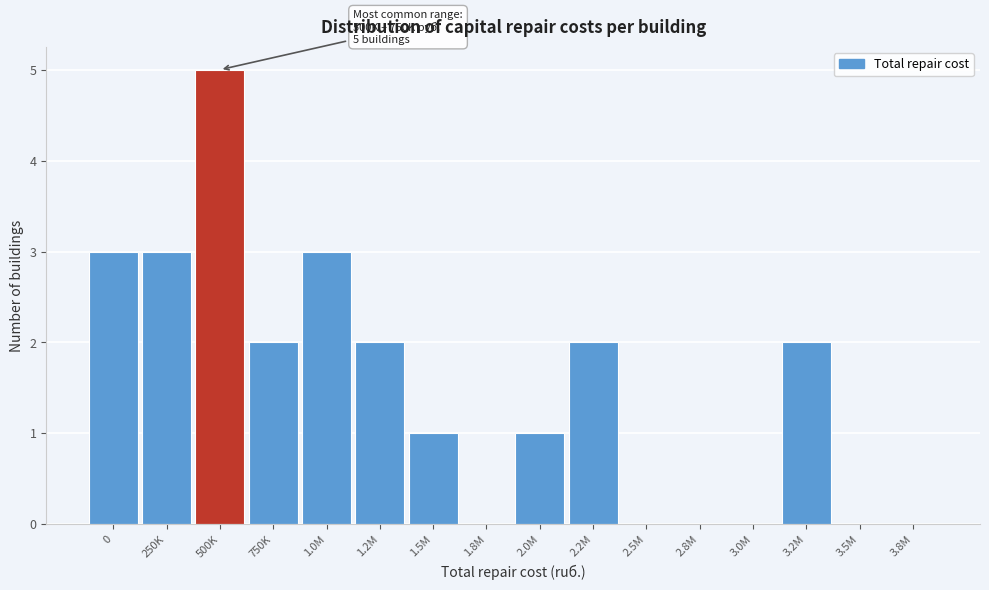

Reading left to right, what are all the values shown in this chart?

0=3	250K=3	500K=5	750K=2	1.0M=3	1.2M=2	1.5M=1	1.8M=0	2.0M=1	2.2M=2	2.5M=0	2.8M=0	3.0M=0	3.2M=2	3.5M=0	3.8M=0